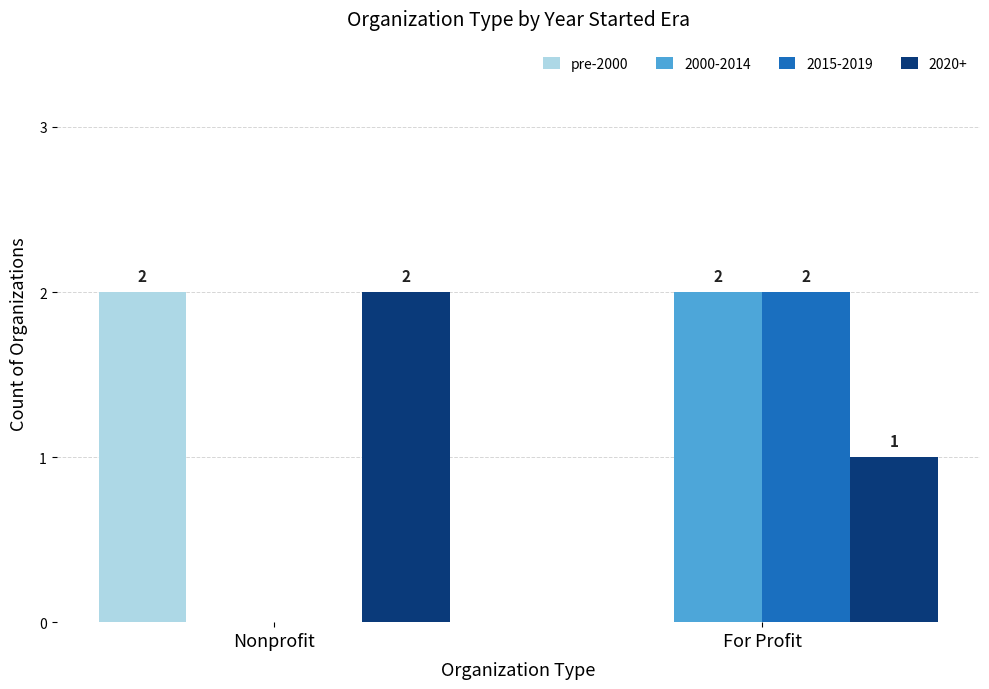

The 2015-2019 series shows -1 at Nonprofit. True or false?

False